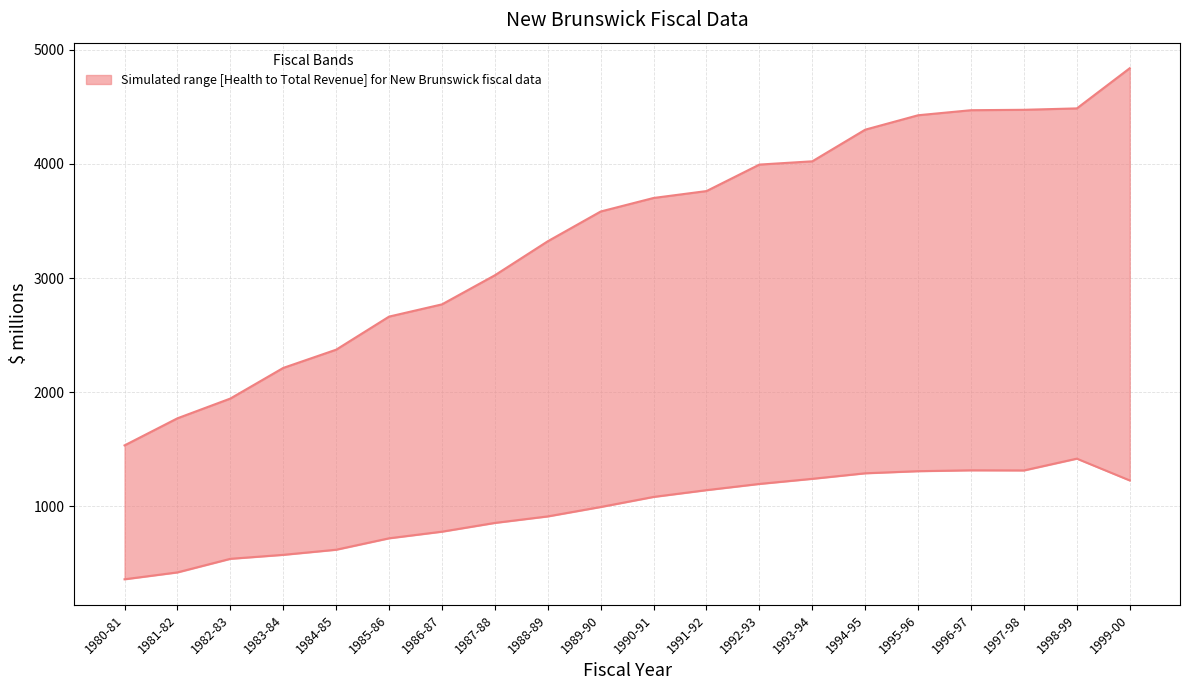

True or false: Health Expenditure and Total Revenue cross at least once.

False